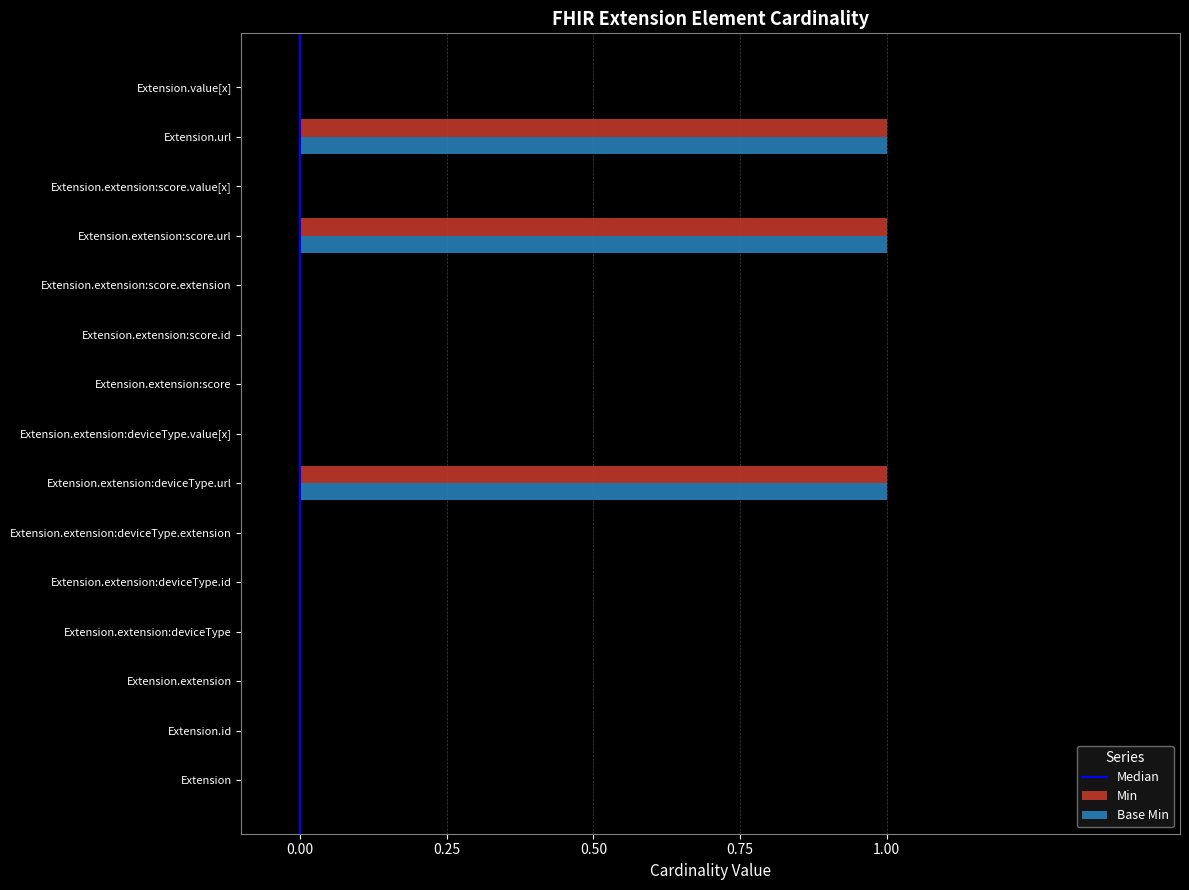

The value of Base Min at Extension.extension:score is 0. True or false?

True